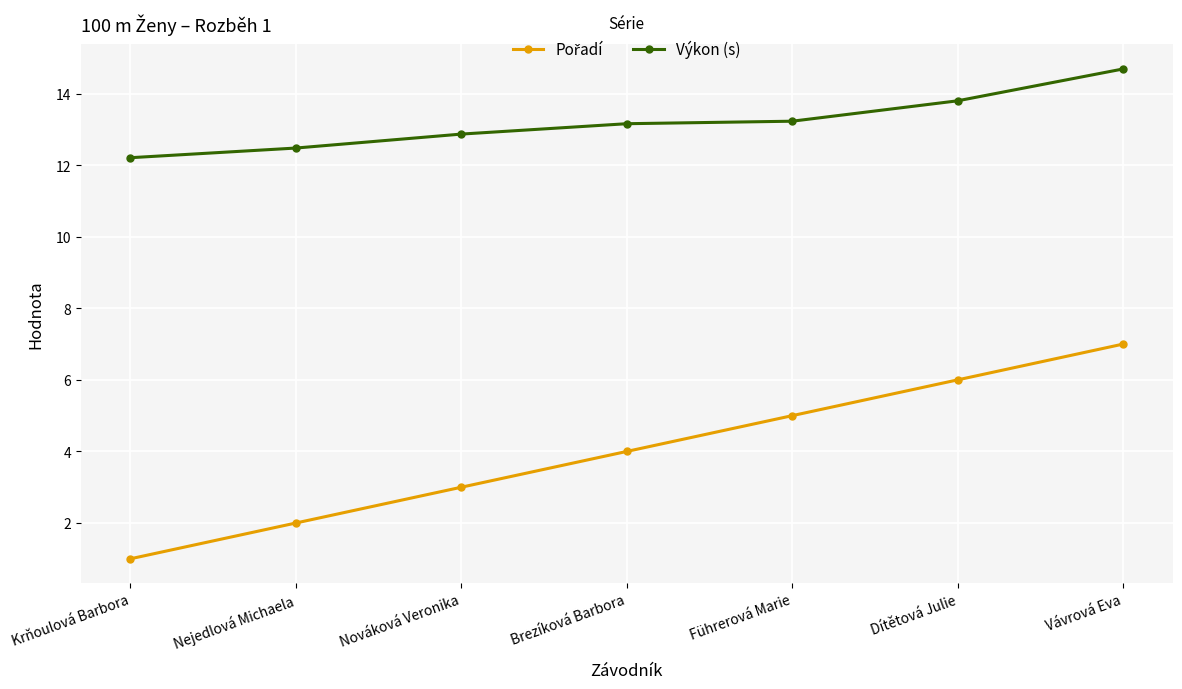

Which category has the lowest value in the Výkon (s) series?

Krňoulová Barbora